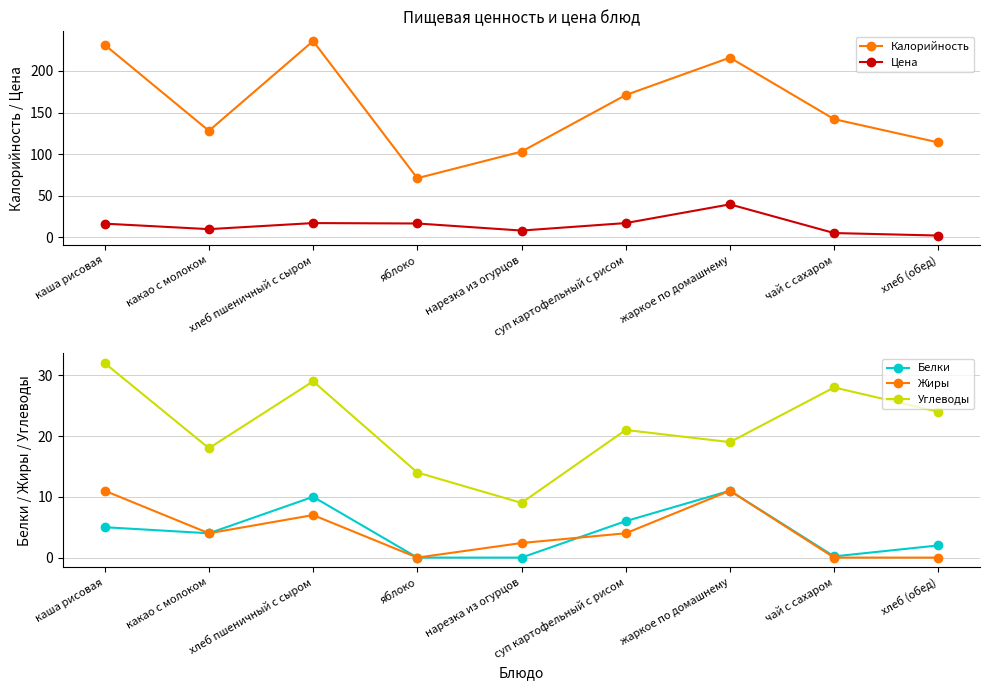

Reading left to right, what are all the values shown in this chart?

Калорийность: 231.4	128.0	235.9	71.0	103.0	171.0	216.0	142.0	114.0
Цена: 16.3	9.7	17.0	16.5	8.0	17.0	39.5	5.0	2.0
Белки: 5.0	4.0	10.0	0.0	0.0	6.0	11.0	0.2	2.0
Жиры: 11.0	4.0	7.0	0.0	2.4	4.0	11.0	0.0	0.0
Углеводы: 32.0	18.0	29.0	14.0	9.0	21.0	19.0	28.0	24.0